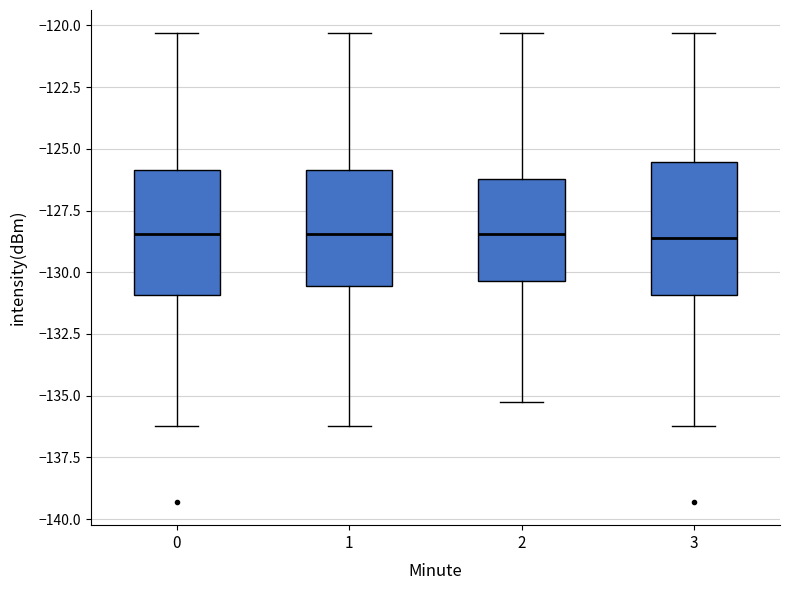

Reading left to right, transcribe this box plot: for each box, give where its median line is, the range the box spans, and where its two whiskers end, as read against the y-axis. The values are not printed on the chart, so give them approximately, as read against the axis.

0: median -128.5, box -131.0 to -126.0, whiskers -136.0 to -120.5
1: median -128.5, box -130.5 to -126.0, whiskers -136.0 to -120.5
2: median -128.5, box -130.5 to -126.0, whiskers -135.0 to -120.5
3: median -128.5, box -131.0 to -125.5, whiskers -136.0 to -120.5